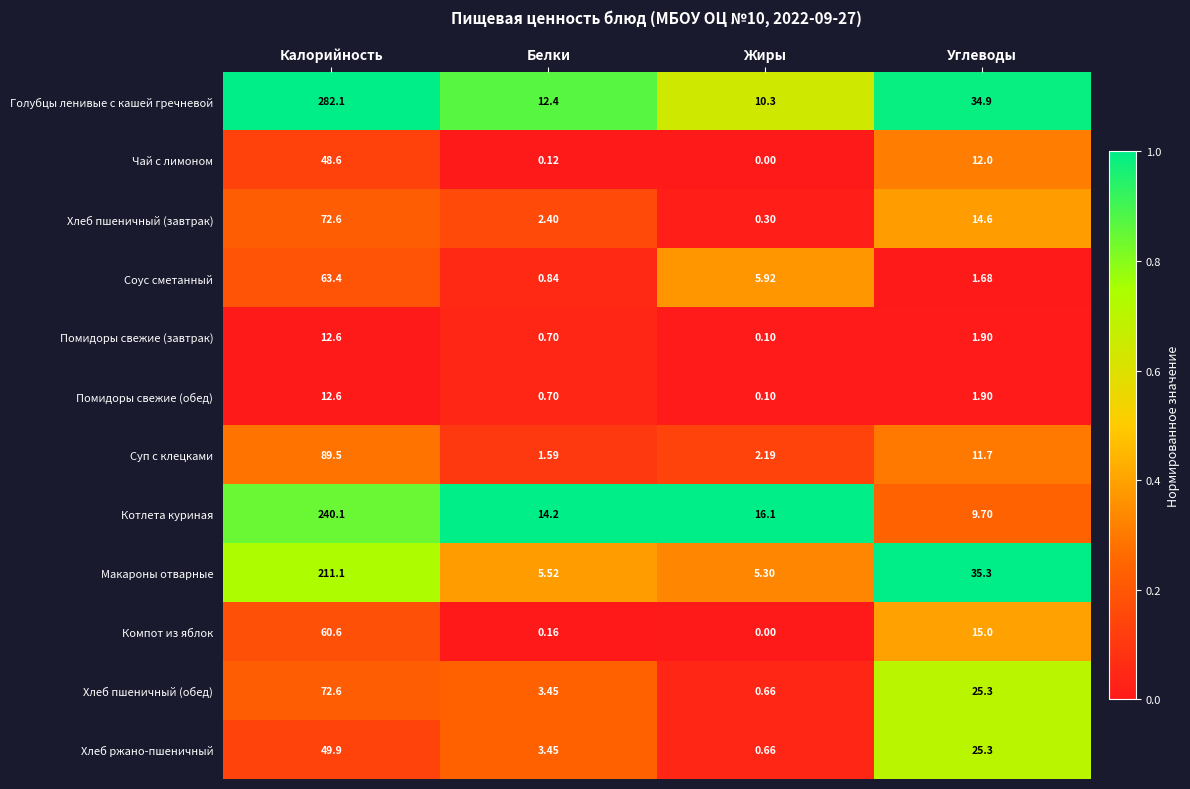

Between Белки and Углеводы, which series saw the biggest shift?

Макароны отварные